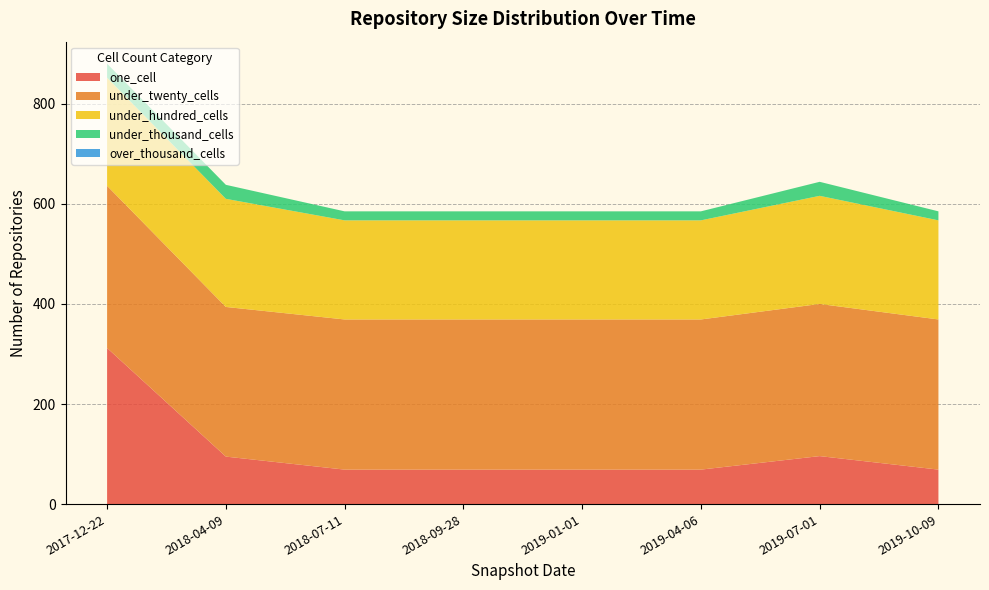

Reading right to left, transcribe all the data shown in this chart.

one_cell: 2019-10-09=69	2019-07-01=96	2019-04-06=69	2019-01-01=69	2018-09-28=69	2018-07-11=69	2018-04-09=95	2017-12-22=312
under_twenty_cells: 2019-10-09=300	2019-07-01=304	2019-04-06=300	2019-01-01=300	2018-09-28=300	2018-07-11=300	2018-04-09=299	2017-12-22=324
under_hundred_cells: 2019-10-09=198	2019-07-01=216	2019-04-06=198	2019-01-01=198	2018-09-28=198	2018-07-11=198	2018-04-09=216	2017-12-22=216
under_thousand_cells: 2019-10-09=18	2019-07-01=28	2019-04-06=18	2019-01-01=18	2018-09-28=18	2018-07-11=18	2018-04-09=28	2017-12-22=28
over_thousand_cells: 2019-10-09=0	2019-07-01=0	2019-04-06=0	2019-01-01=0	2018-09-28=0	2018-07-11=0	2018-04-09=0	2017-12-22=0